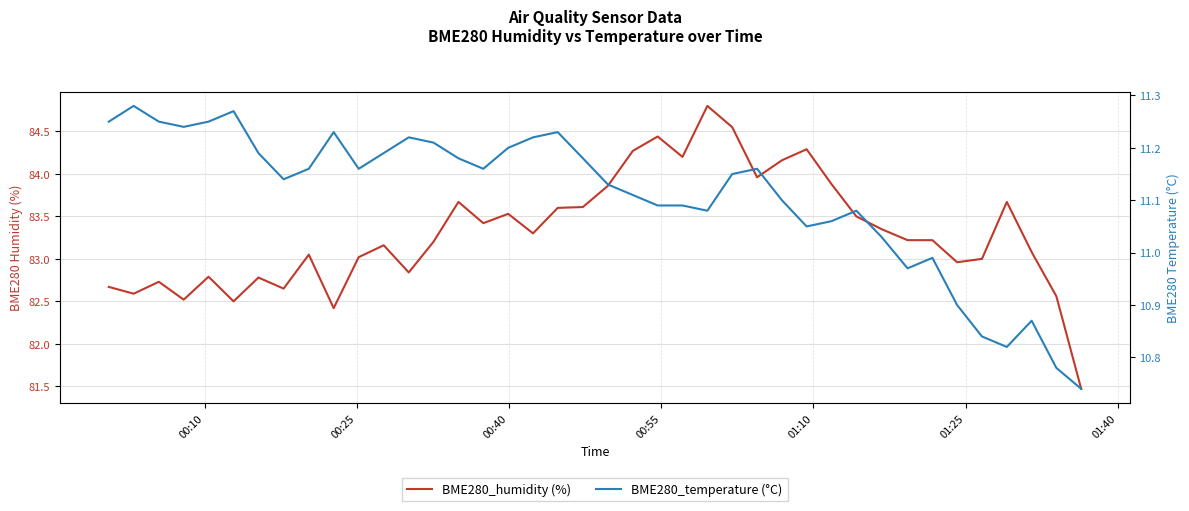

How many interior local valleys does the BME280_humidity (%) series have?

11